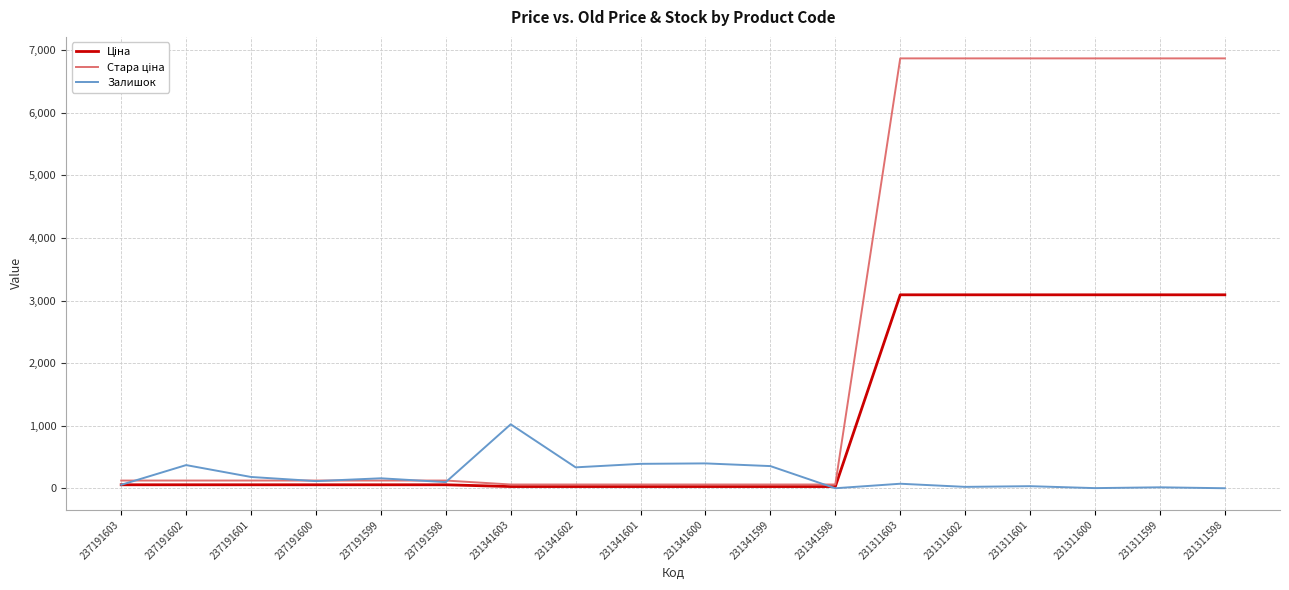

What is the maximum value shown in the chart?

6869.4